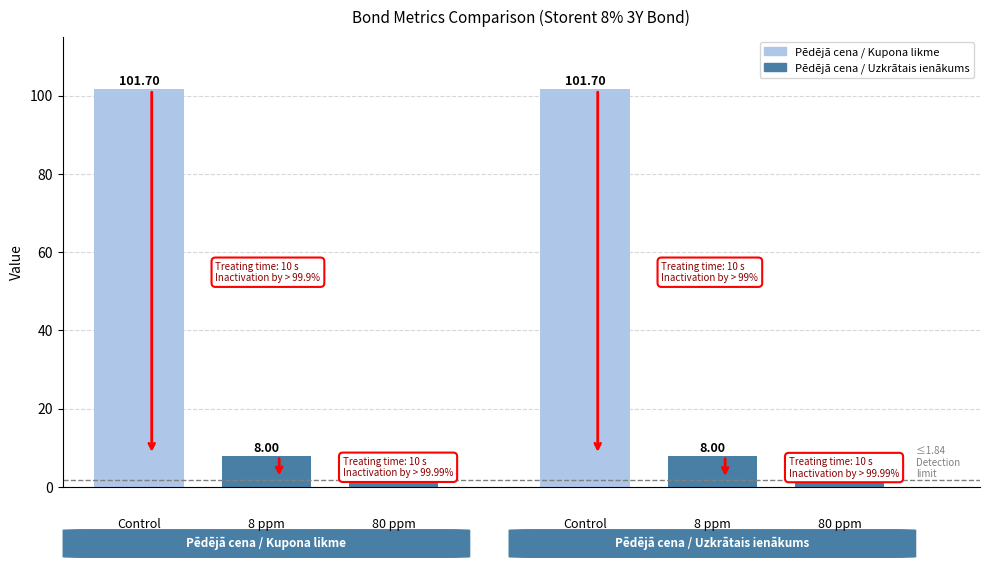

How many data points in Pēdējā cena / Uzkrātais ienākums are less than 8?

1